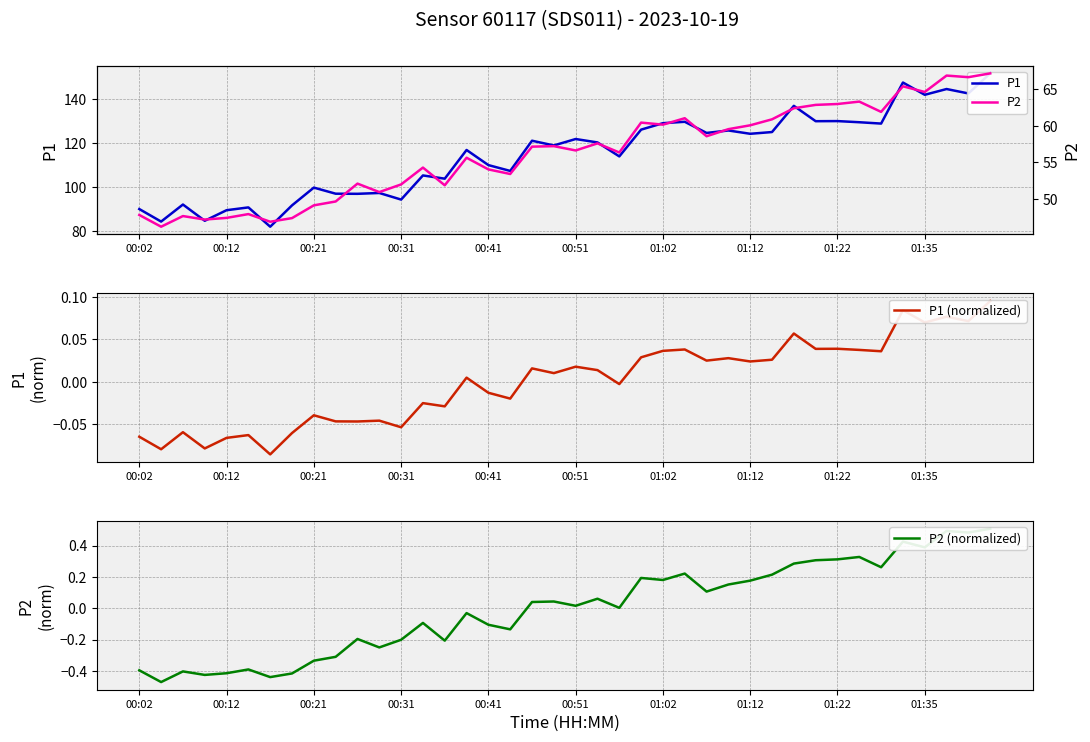

Where does the P1 (normalized) series first go above 0?

15